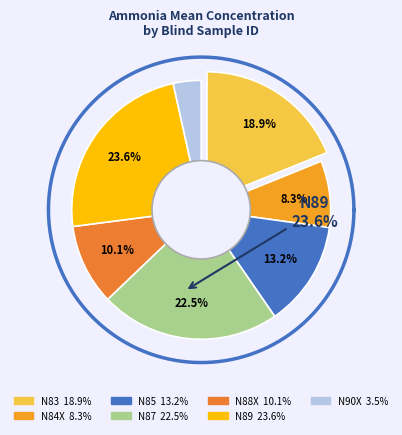

True or false: N83 accounts for 32% of the total.

False